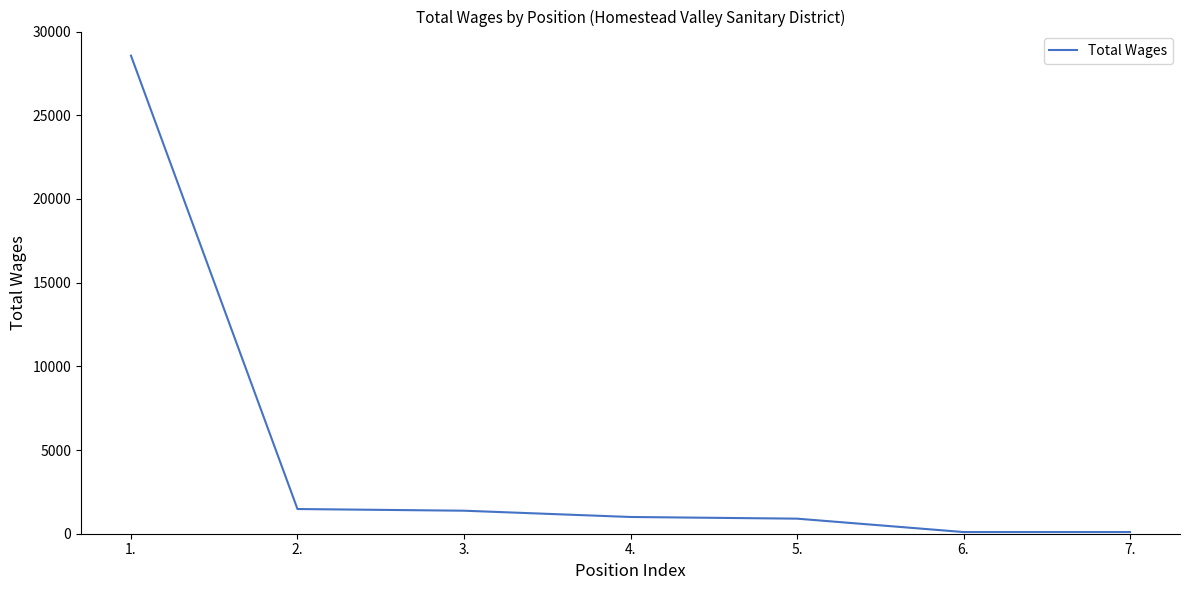

Where does the data first go above 1000?

1.